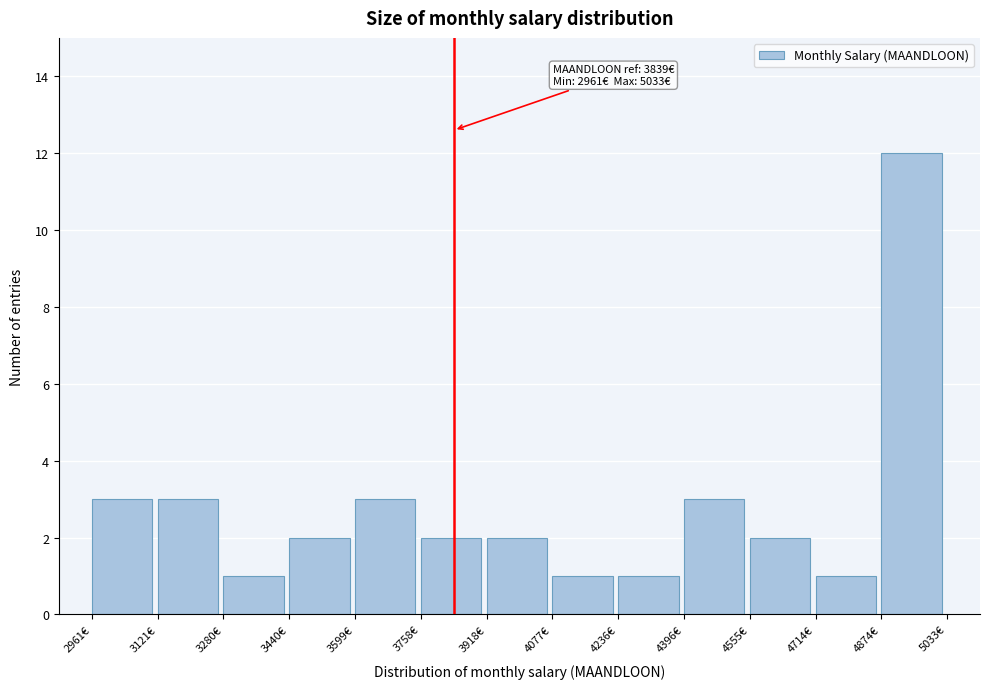

Which range on the x-axis has the tallest bar?

4880 to 5040